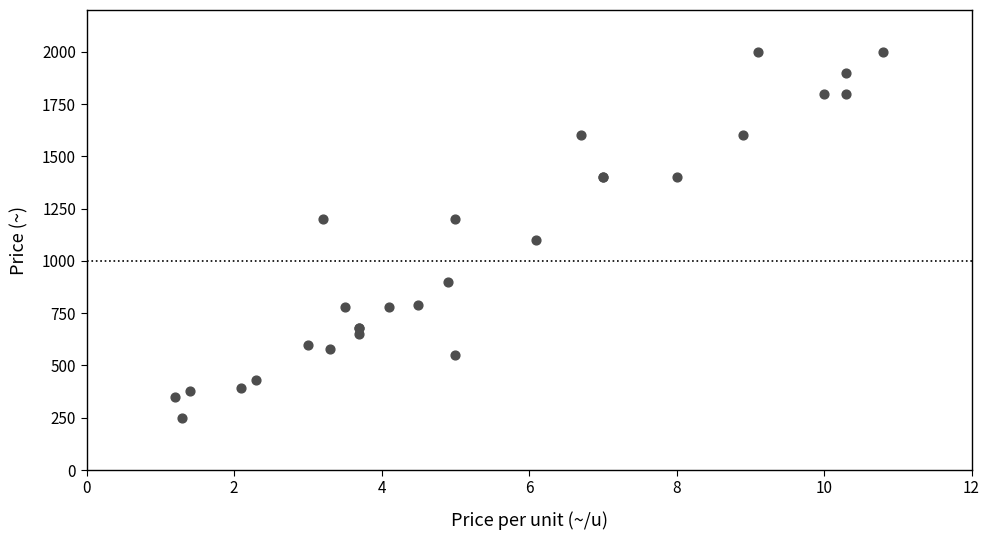

What Y value in the scatter plot is closest to 1125?

1100